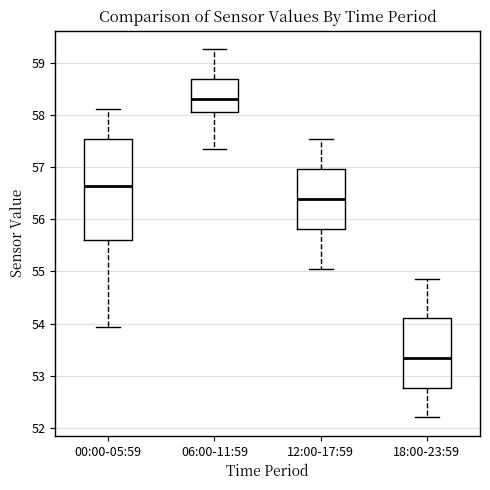

Reading left to right, read every box against the y-axis: the position of its median line, the range the box covers, and the ends of its whiskers. The values are not printed on the chart, so give them approximately, as read against the axis.

00:00-05:59: median 56.6, box 55.6 to 57.5, whiskers 53.9 to 58.1
06:00-11:59: median 58.3, box 58.1 to 58.7, whiskers 57.4 to 59.3
12:00-17:59: median 56.4, box 55.8 to 57.0, whiskers 55.1 to 57.5
18:00-23:59: median 53.3, box 52.8 to 54.1, whiskers 52.2 to 54.9